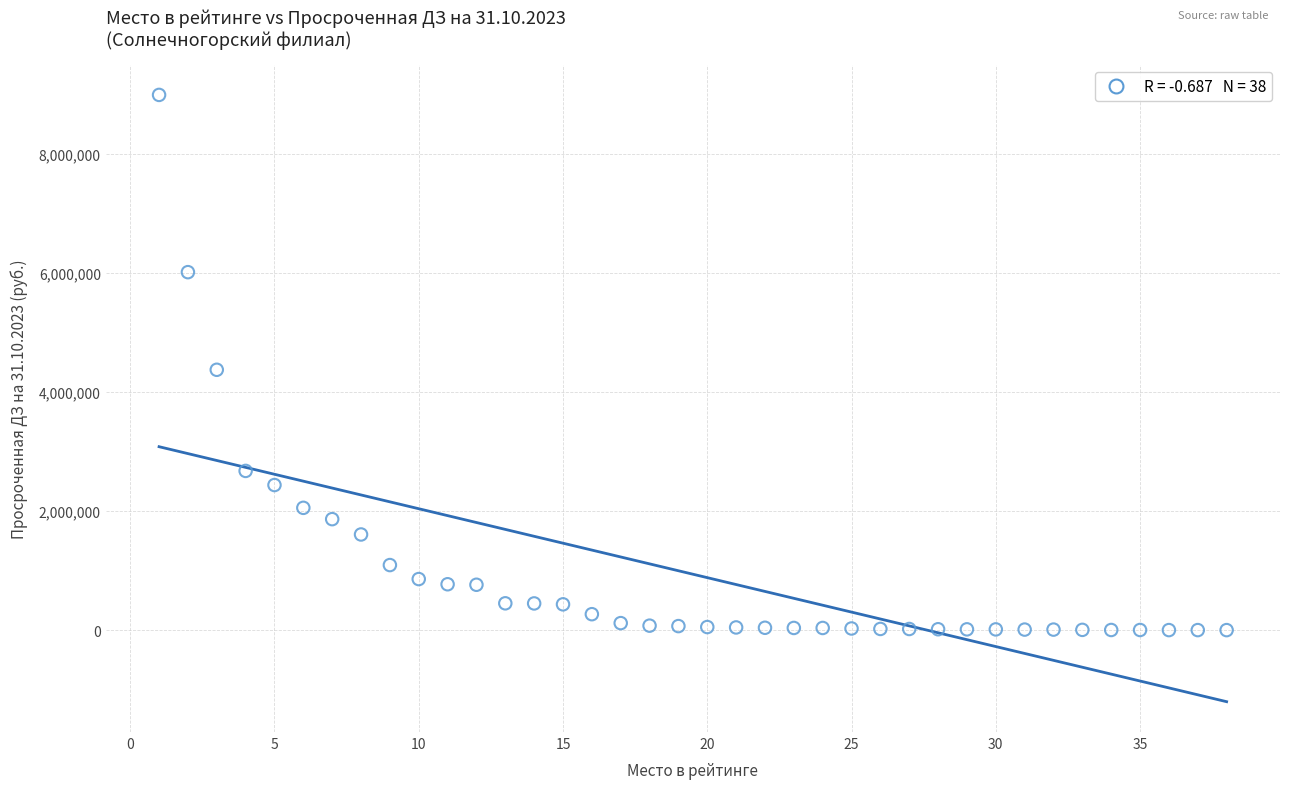

What is the range of Y values (max minus min)?

8995813.3